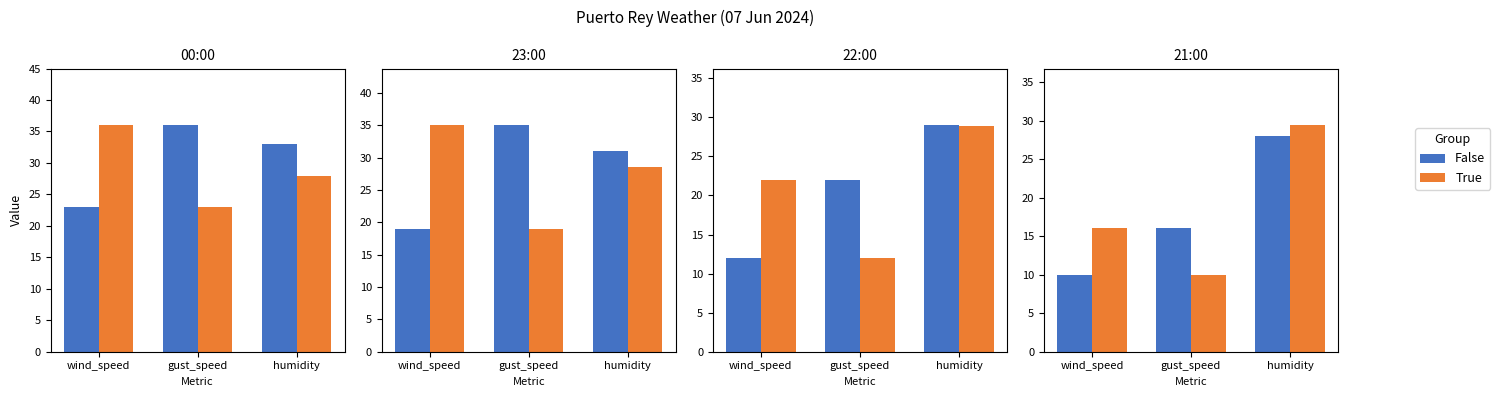

Count the number of categories in the chart.

3